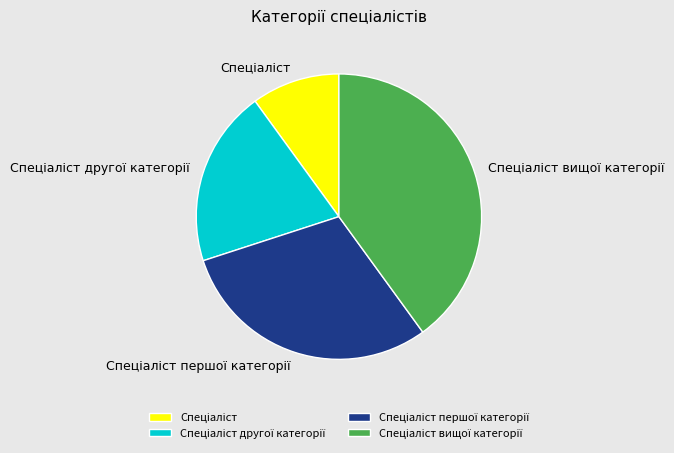

Is there a majority slice in this chart?

No